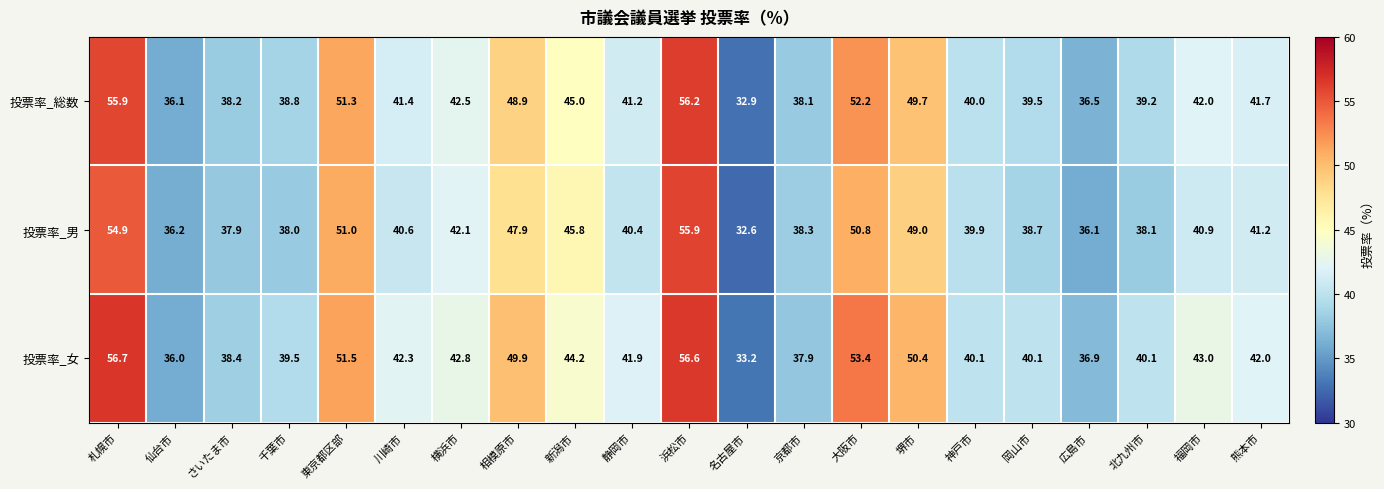

Rank the series by their average value, from highest to lowest.

投票率_女, 投票率_総数, 投票率_男